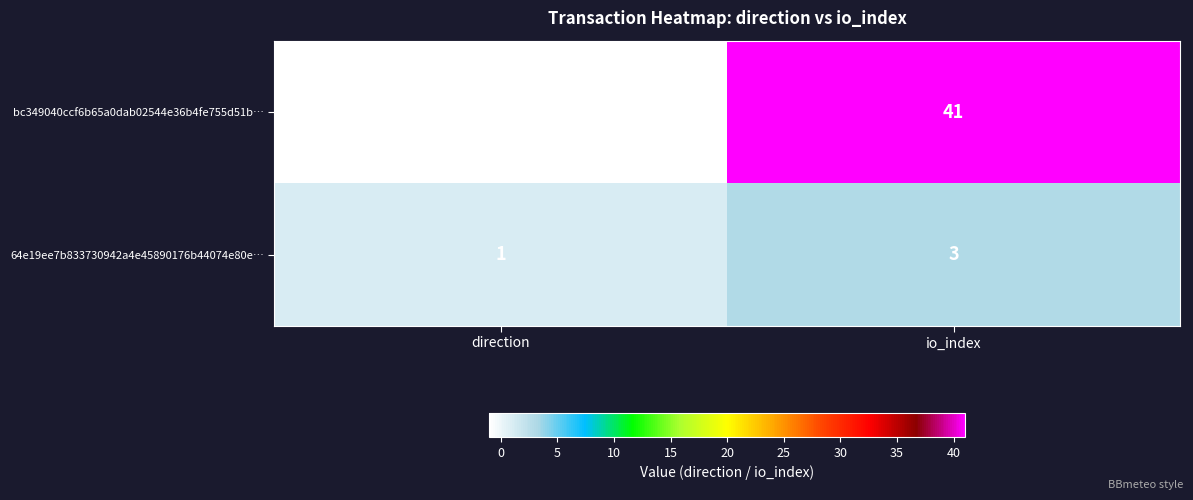

What is the difference between the bc349040ccf6b65a0dab02544e36b4fe755d51b… values at io_index and direction?

42